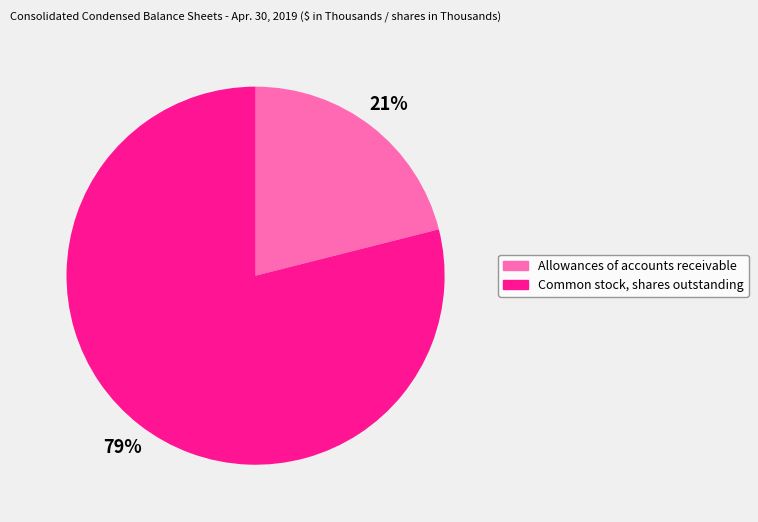

The Common stock, shares outstanding slice represents 79% of the pie. True or false?

True